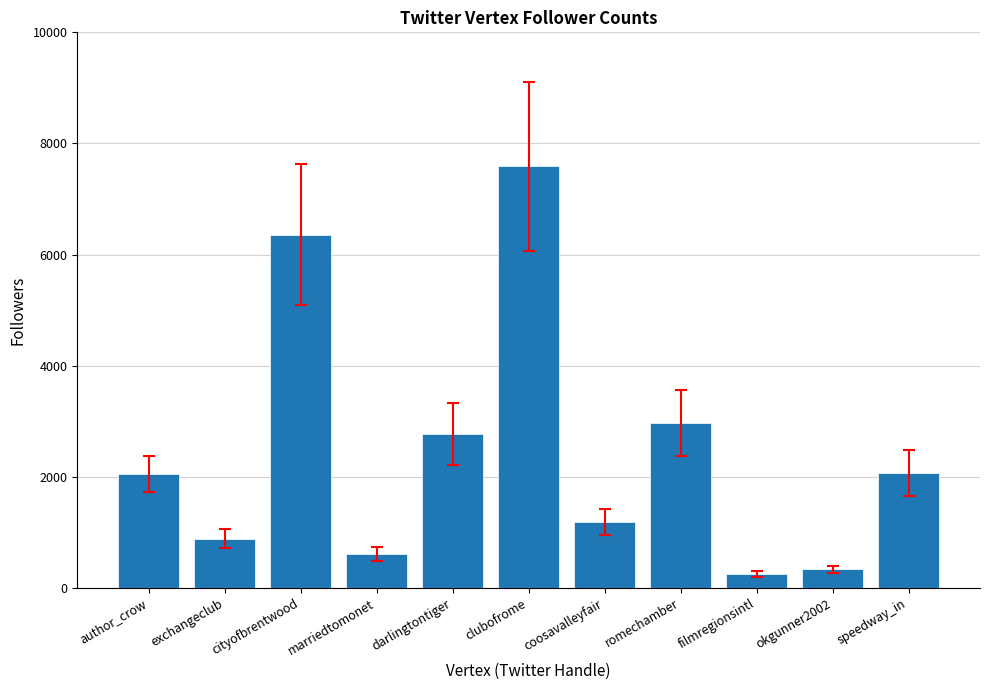

True or false: the data shows 610 at marriedtomonet.

True